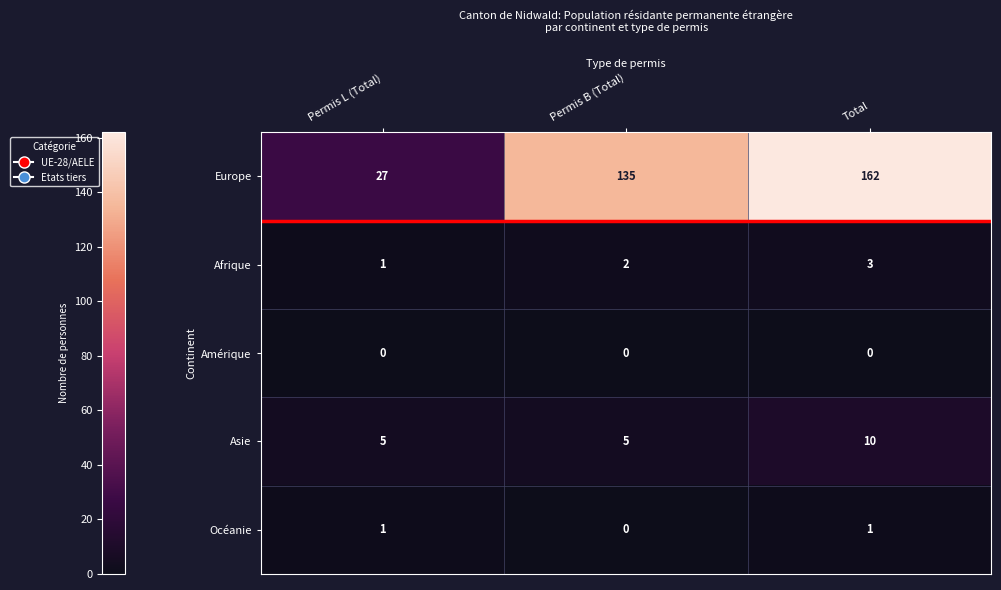

Count the number of categories in the chart.

3